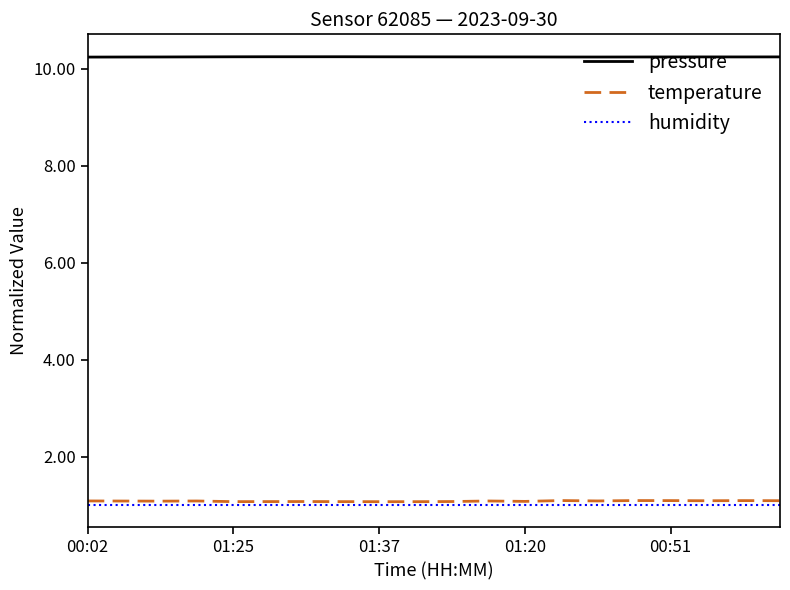

True or false: temperature and pressure cross at least once.

False